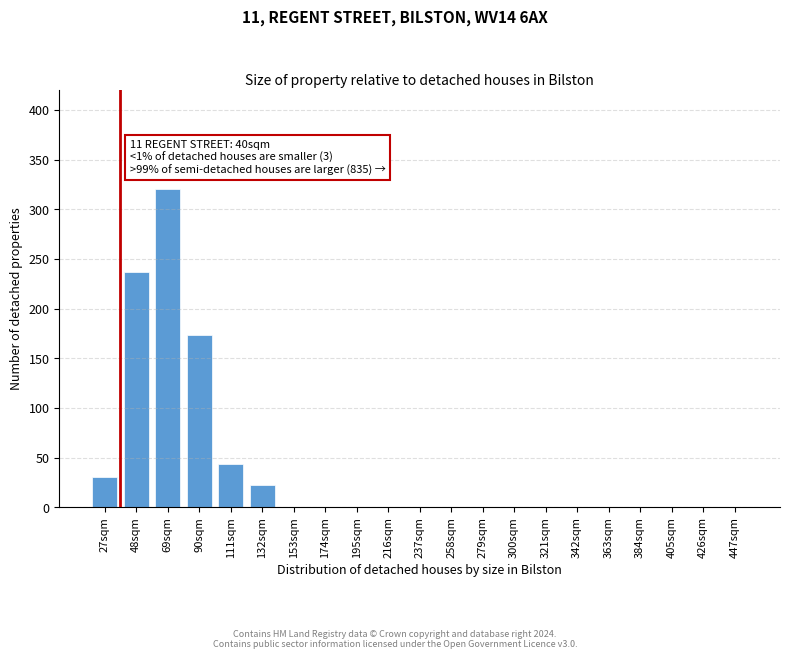

Reading left to right, extract all data points from this chart.

27sqm=30	48sqm=237	69sqm=320	90sqm=173	111sqm=44	132sqm=22	153sqm=0	174sqm=0	195sqm=0	216sqm=0	237sqm=0	258sqm=0	279sqm=0	300sqm=0	321sqm=0	342sqm=0	363sqm=0	384sqm=0	405sqm=0	426sqm=0	447sqm=0